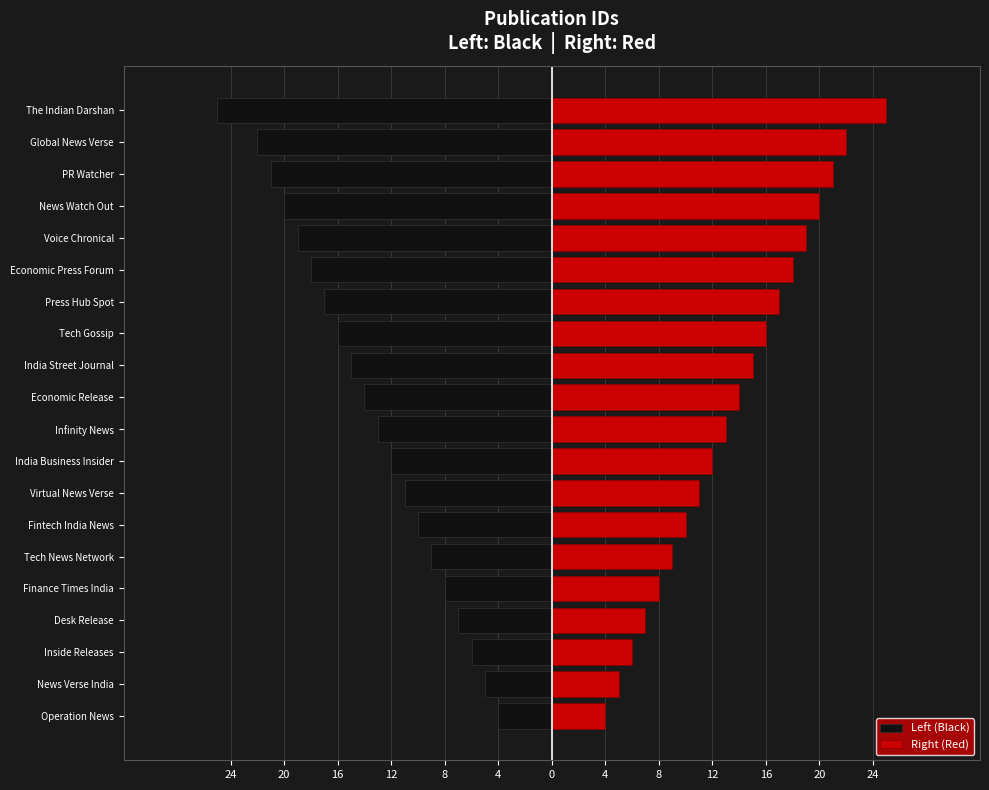

What is the sum of all Right (Red) values?

272